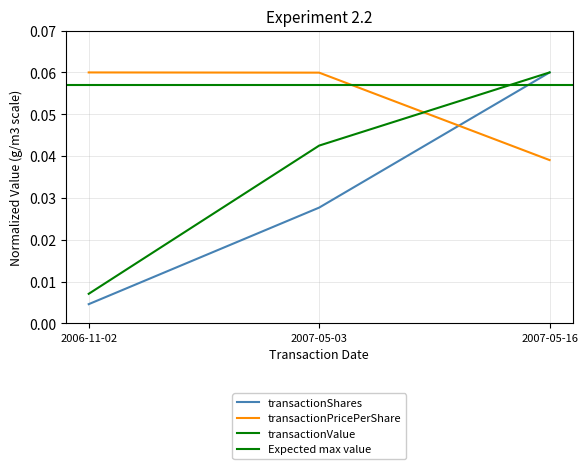

Rank the categories by transactionPricePerShare value from lowest to highest.

2007-05-16, 2007-05-03, 2006-11-02